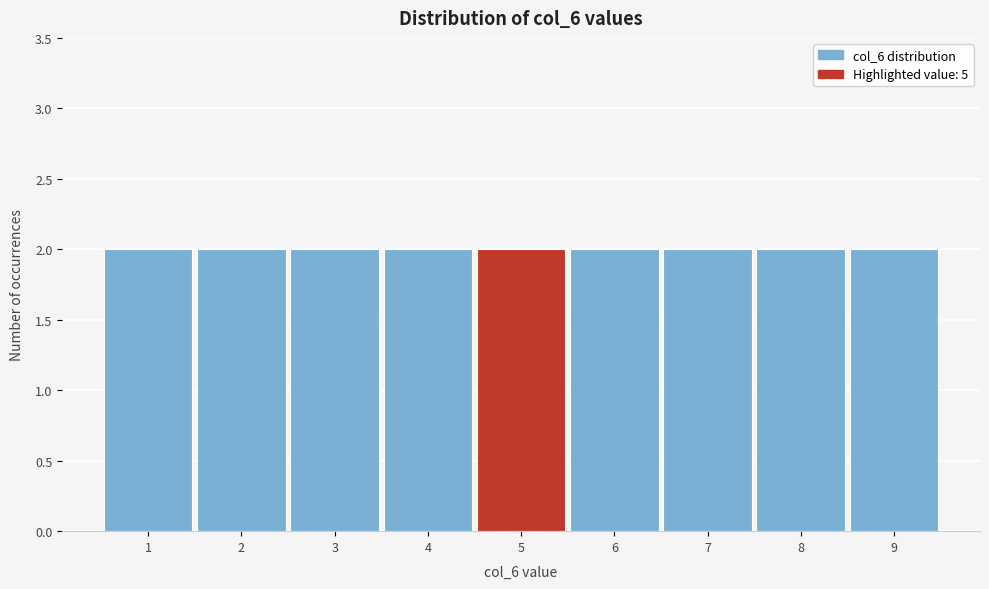

What is the height of the bar covering 8.5 to 9.5 on the x-axis? The values are not printed on the chart, so give them approximately, as read against the axis.

2